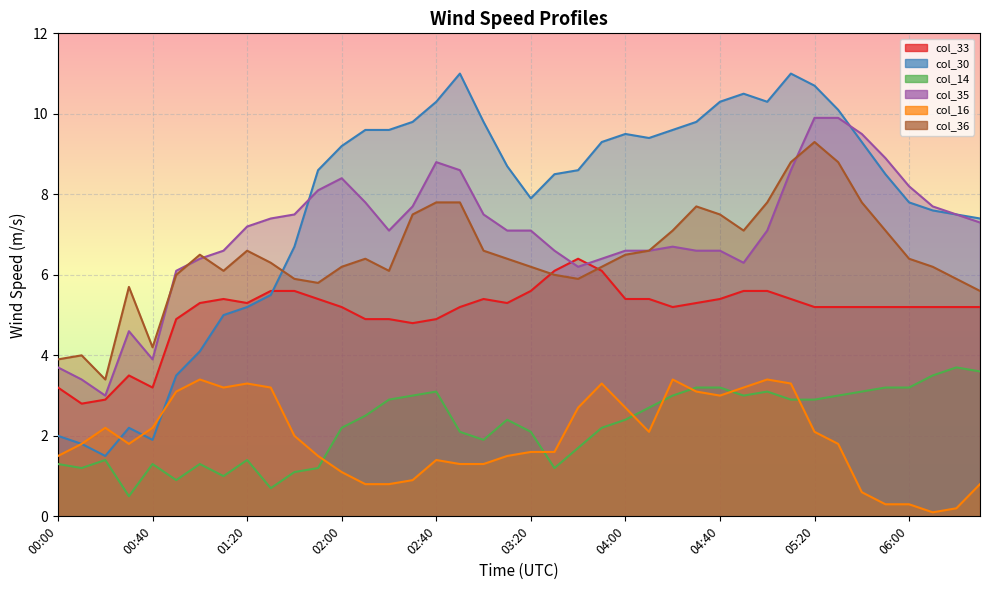

Where is the first local maximum for col_14?

00:20